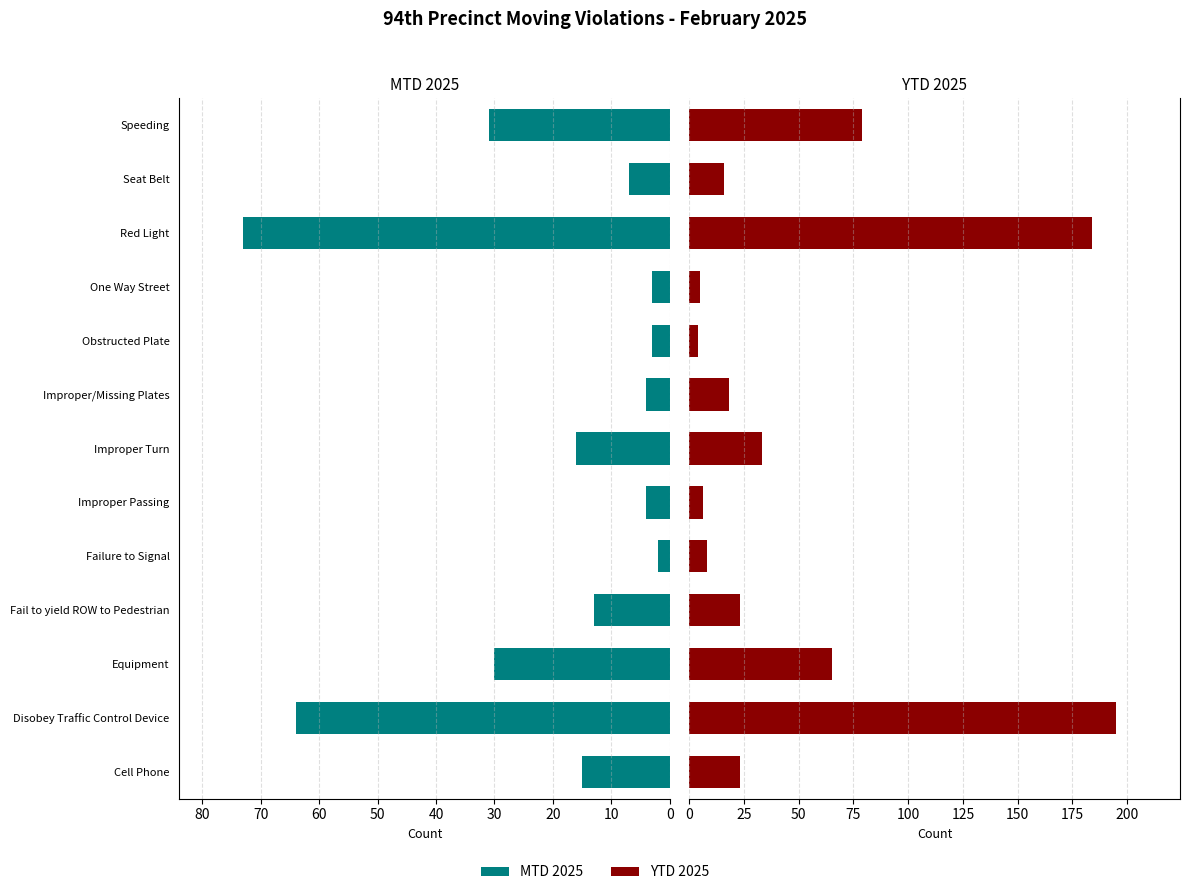

What is the maximum value shown in the chart?

195